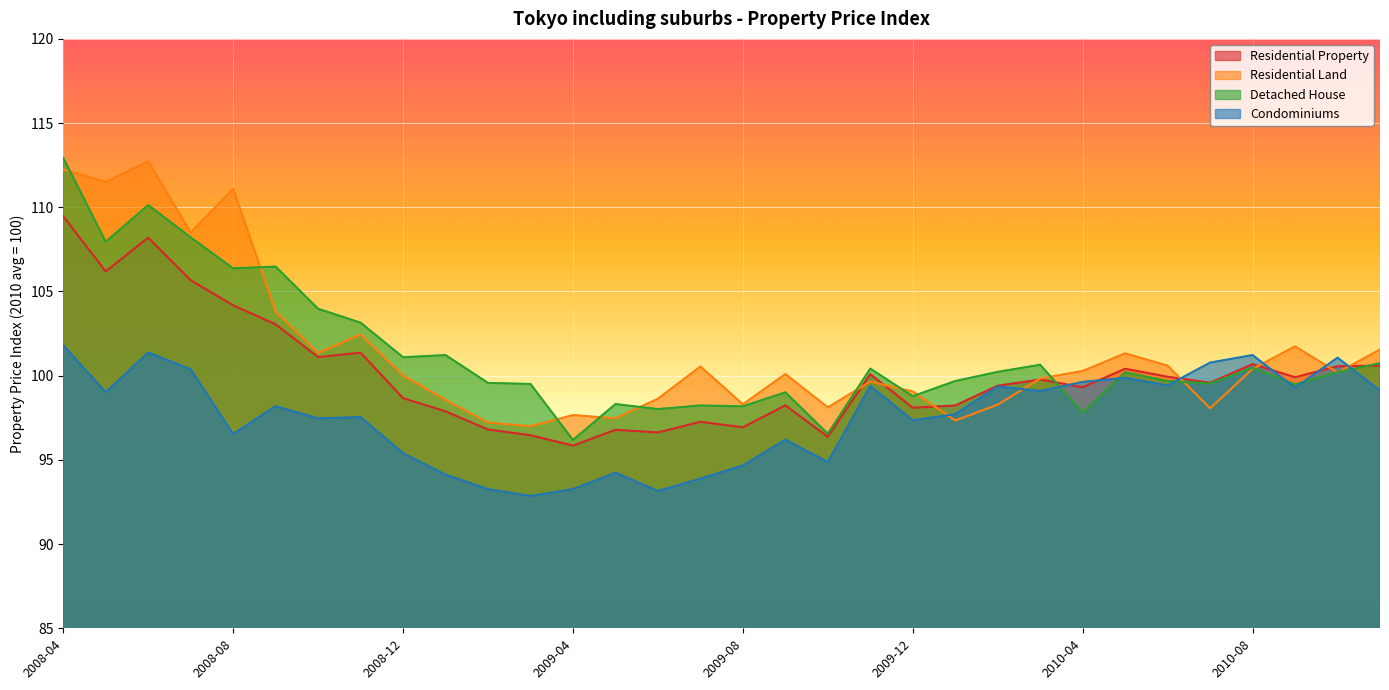

Which series ends up on top after the final intersection of Detached House and Residential Land?

Residential Land